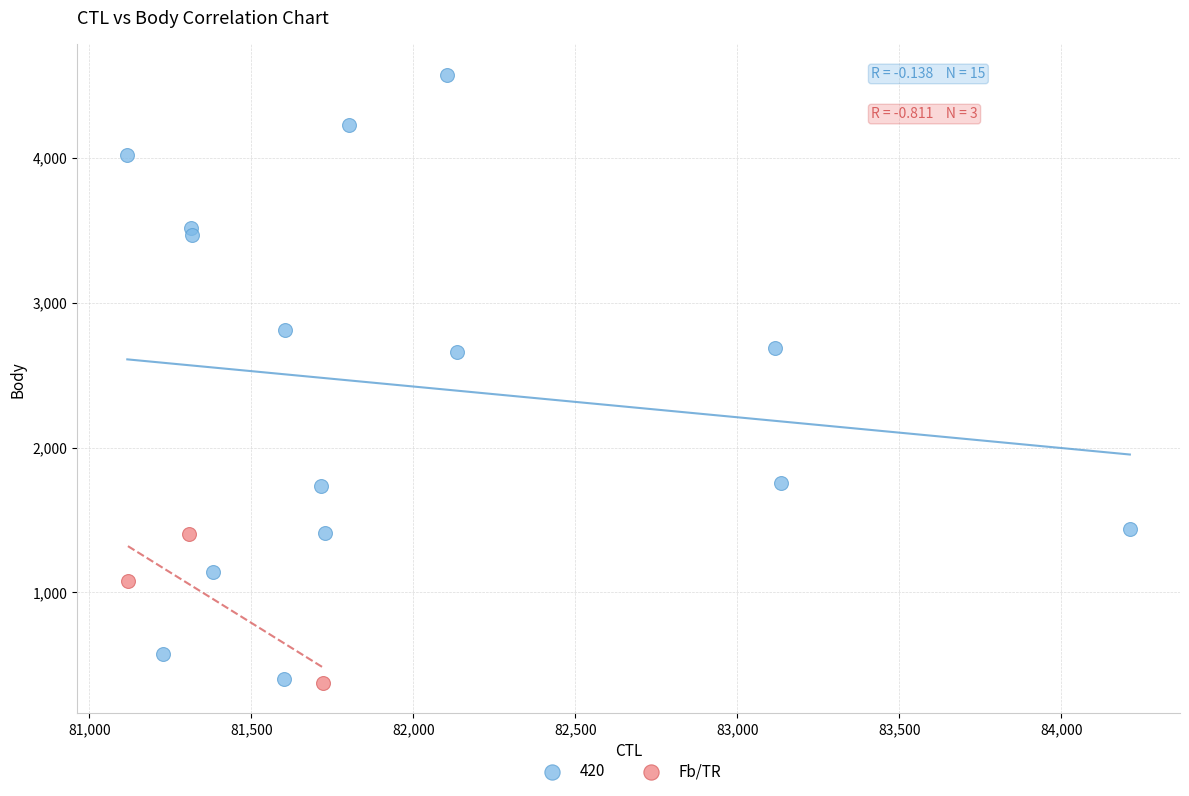

Which series contains the highest Y value?

420